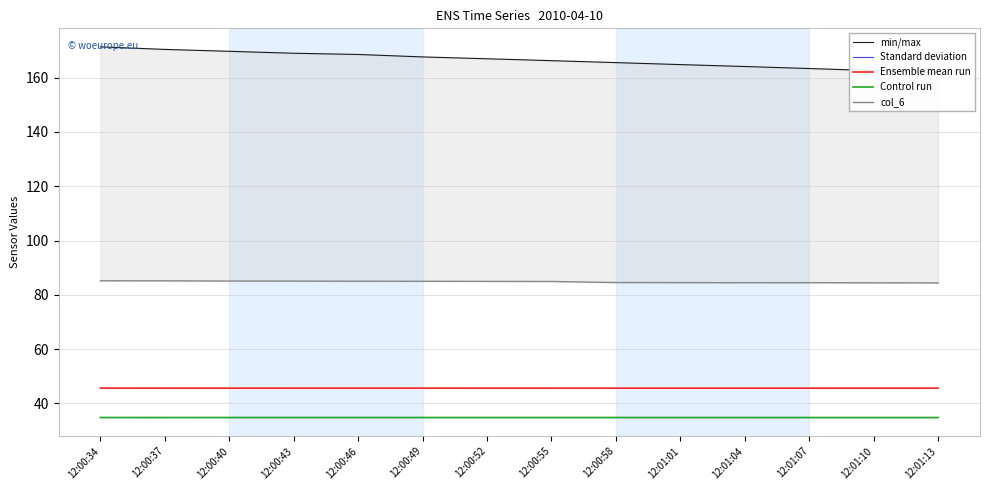

At how many categories does at least one series exceed 105?

14